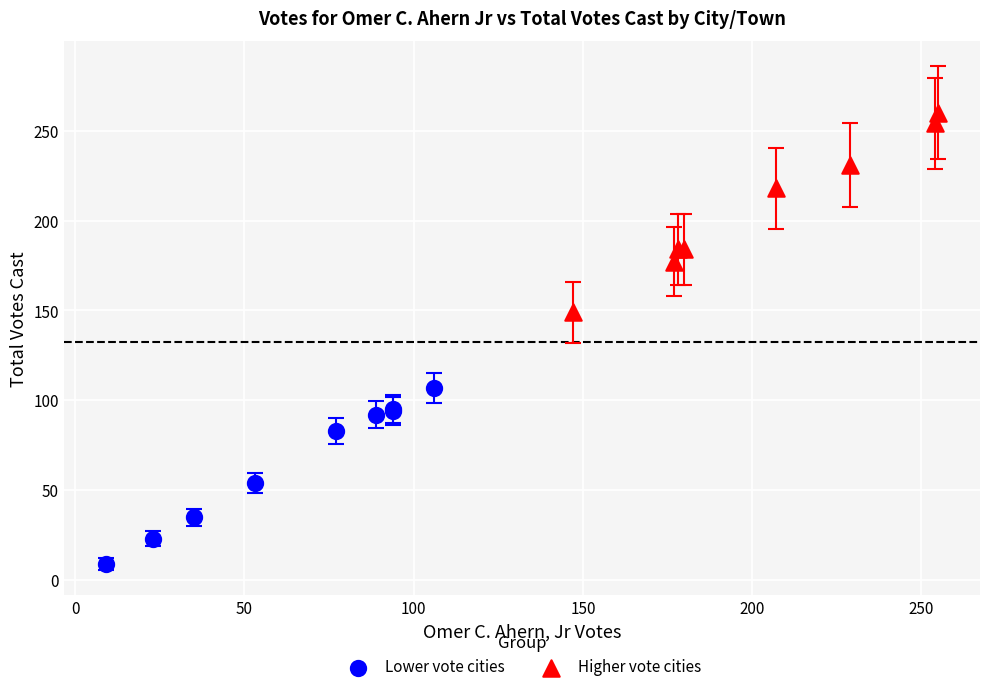

Which series contains the lowest Y value?

Lower vote cities